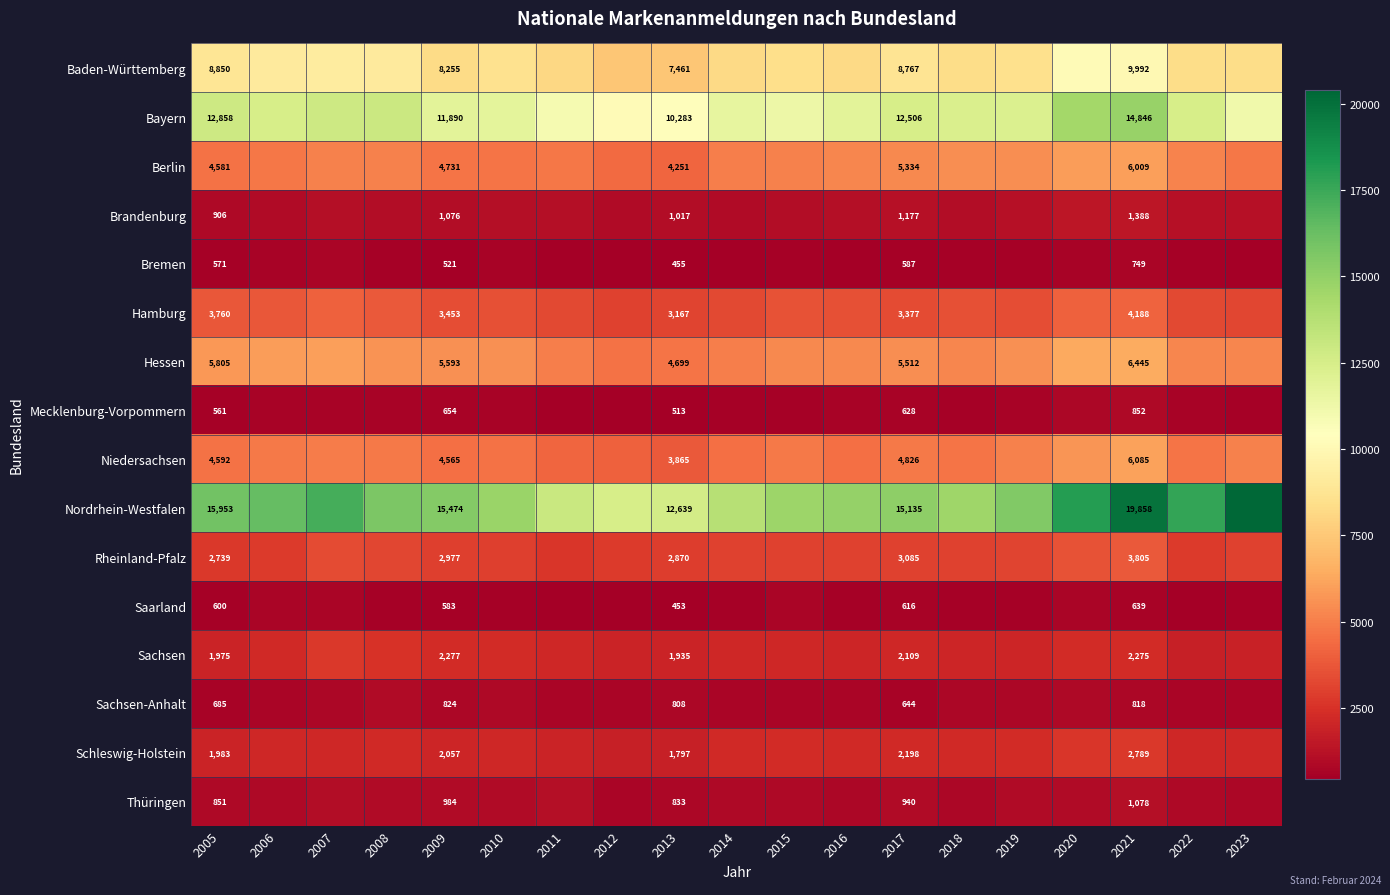

What is the smallest value displayed?

453